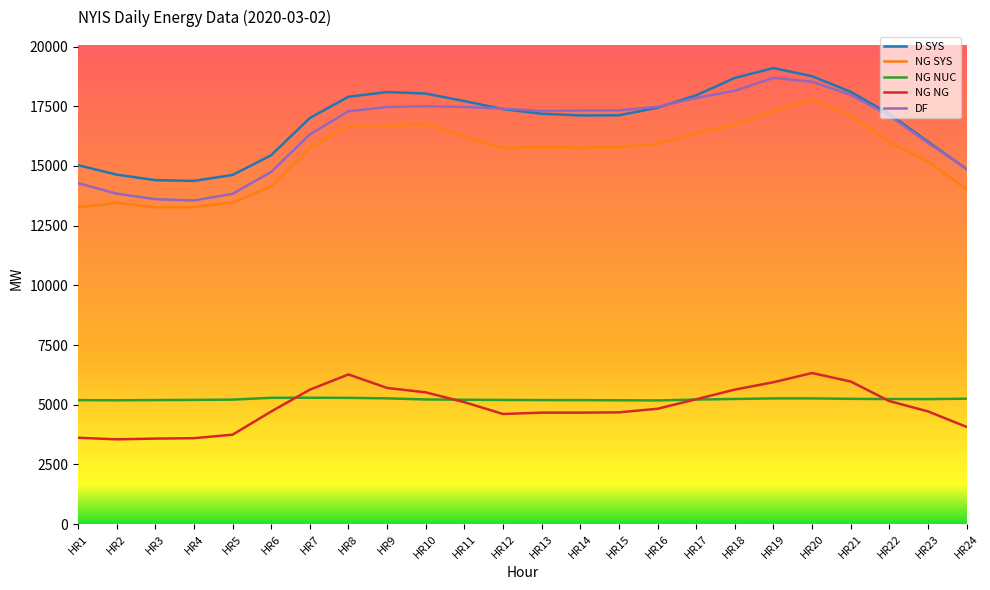

True or false: D SYS and NG SYS cross at least once.

False